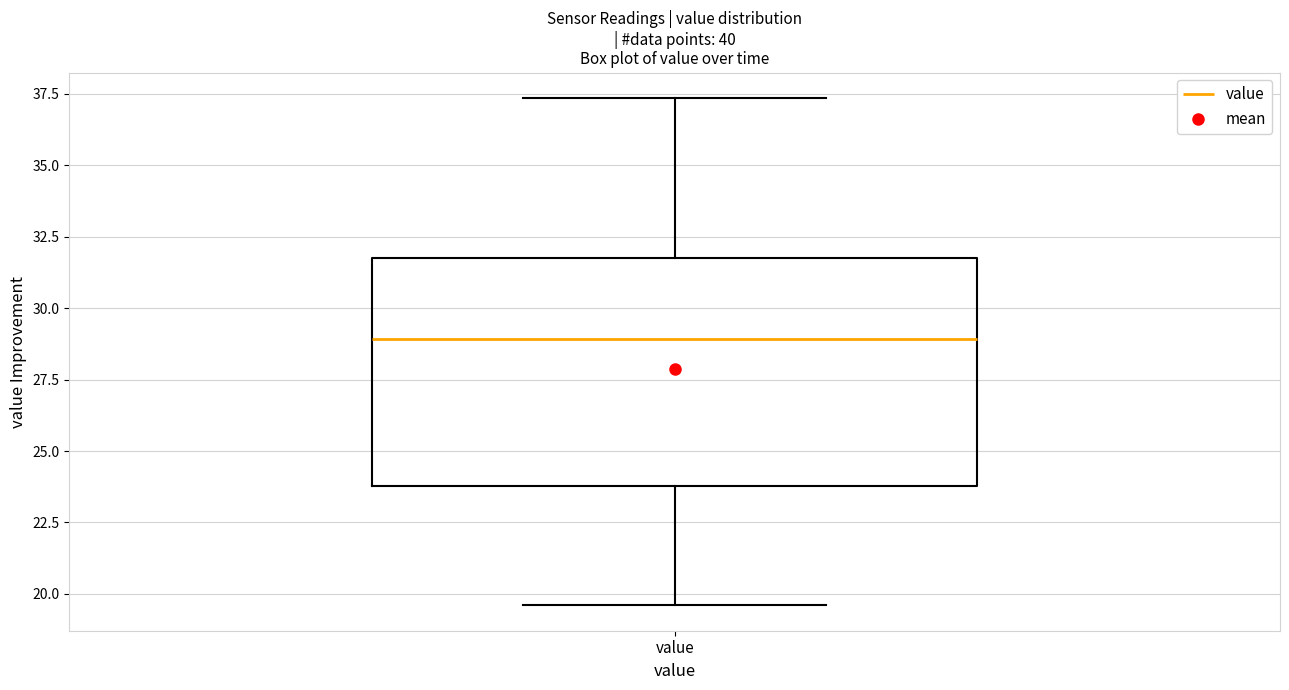

Read this box plot against the y-axis: the position of the median line, the range covered by the box, and the ends of both whiskers. The values are not printed on the chart, so give them approximately, as read against the axis.

median 29.0, box 24.0 to 32.0, whiskers 19.5 to 37.5